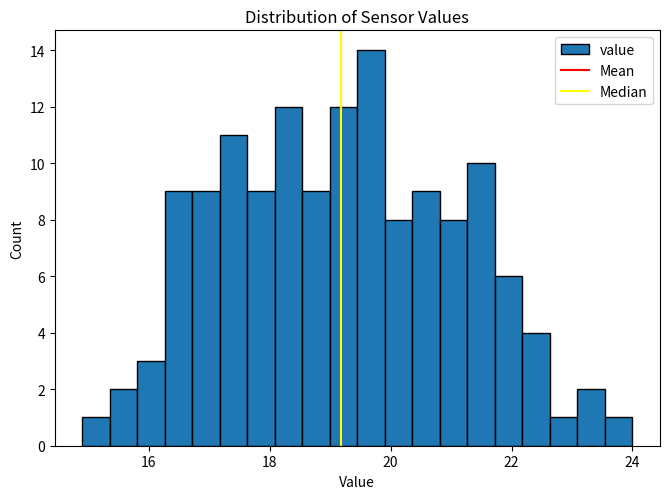

Around what value on the x-axis is the tallest bar? Give the approximate position of its centre, as read against the axis.

19.6